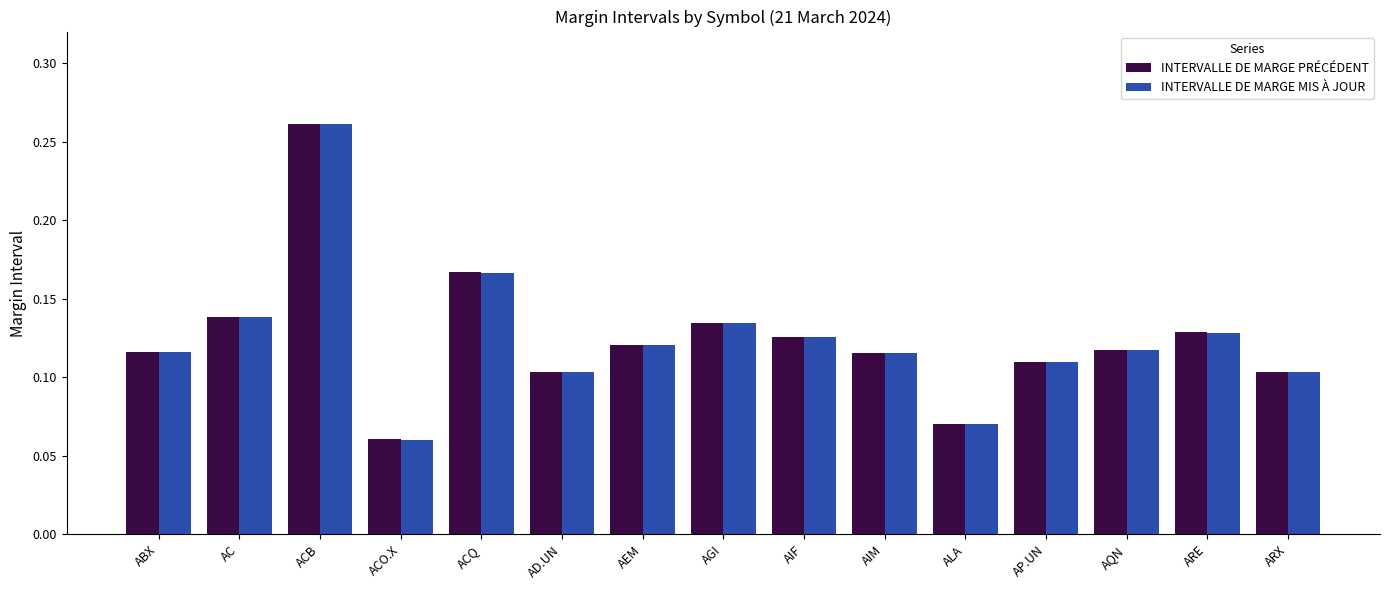

The value of INTERVALLE DE MARGE PRÉCÉDENT at AQN is 0.1. True or false?

True